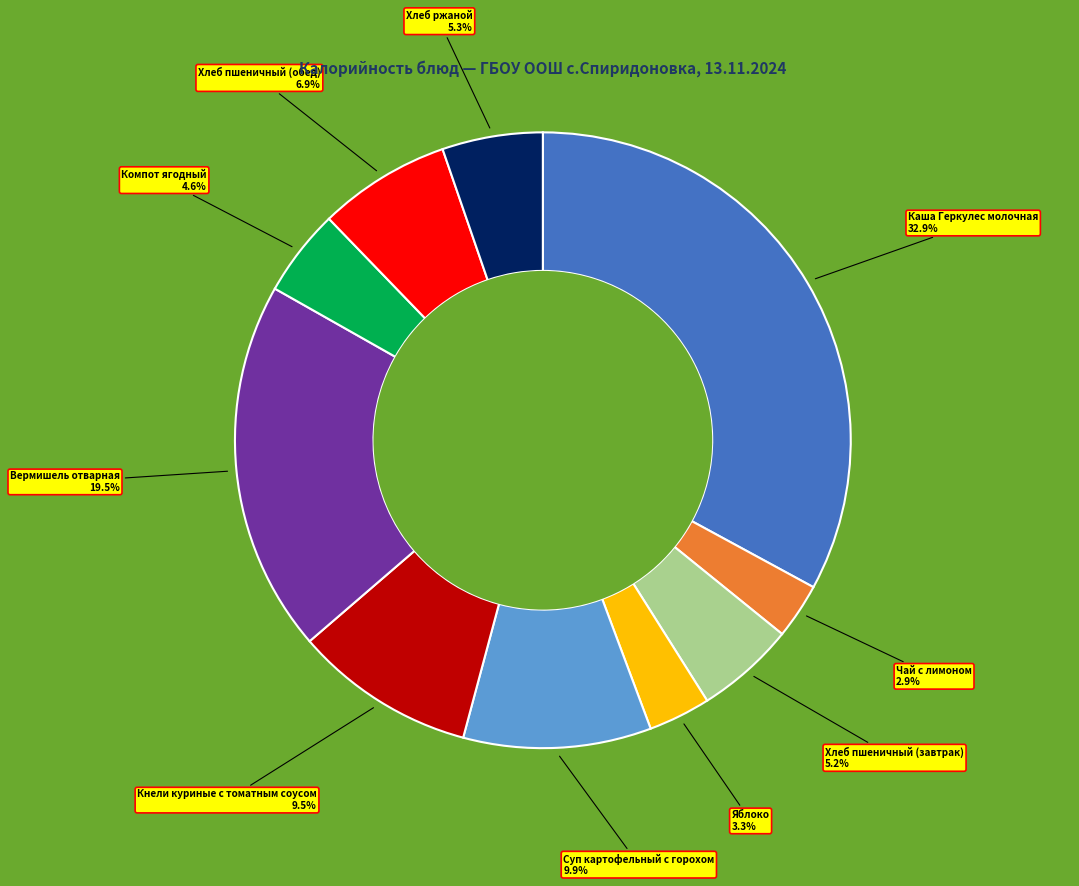

Is there a majority slice in this chart?

No